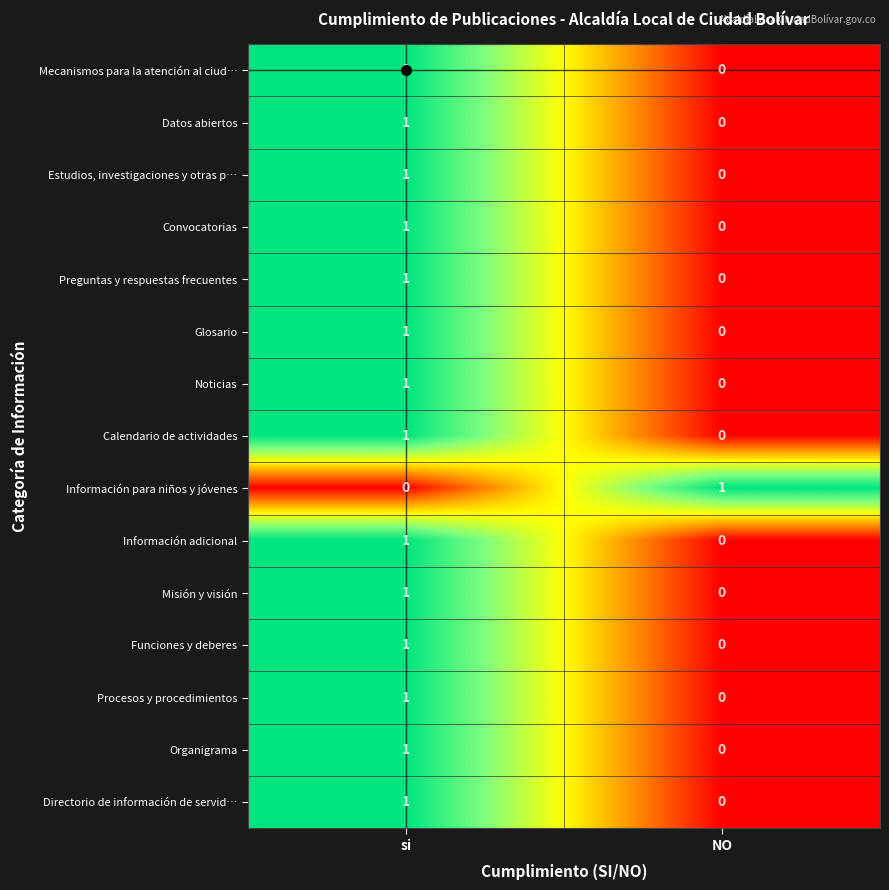

Is it true that Estudios, investigaciones y otras p… equals 0 at NO?

True